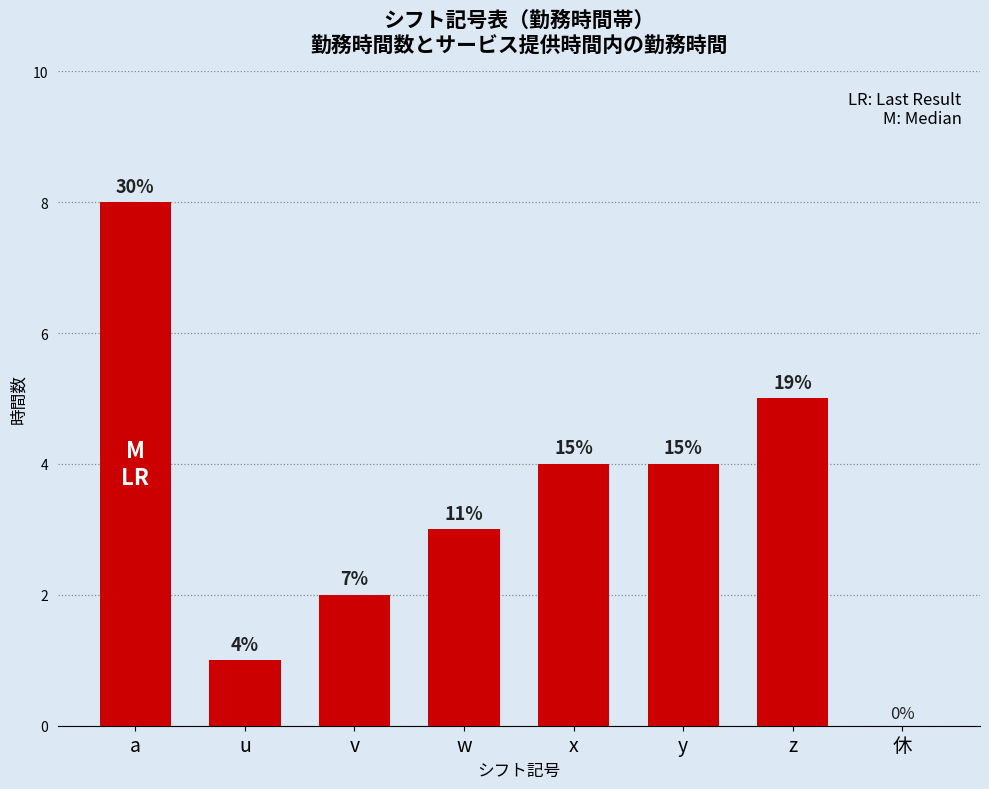

Reading left to right, transcribe all the data shown in this chart.

a=8	u=1	v=2	w=3	x=4	y=4	z=5	休=0